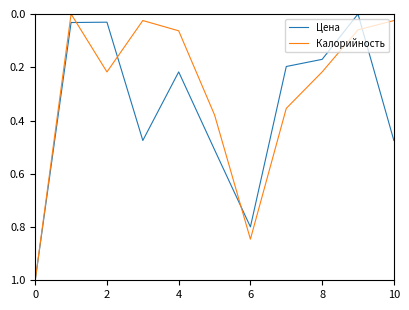

Which series has the largest total across all categories?

Цена